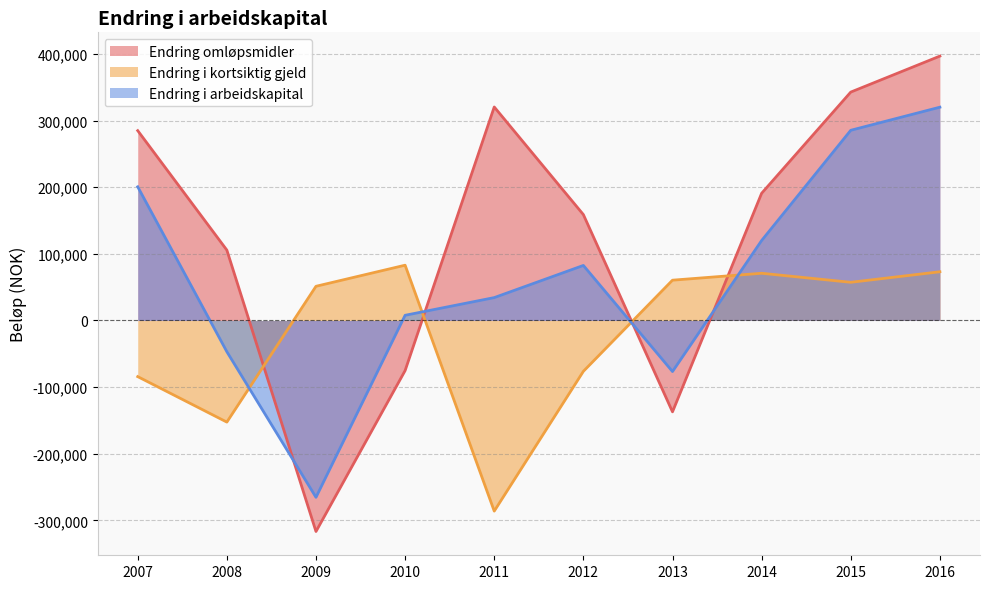

How many values in Endring omløpsmidler are below zero?

3